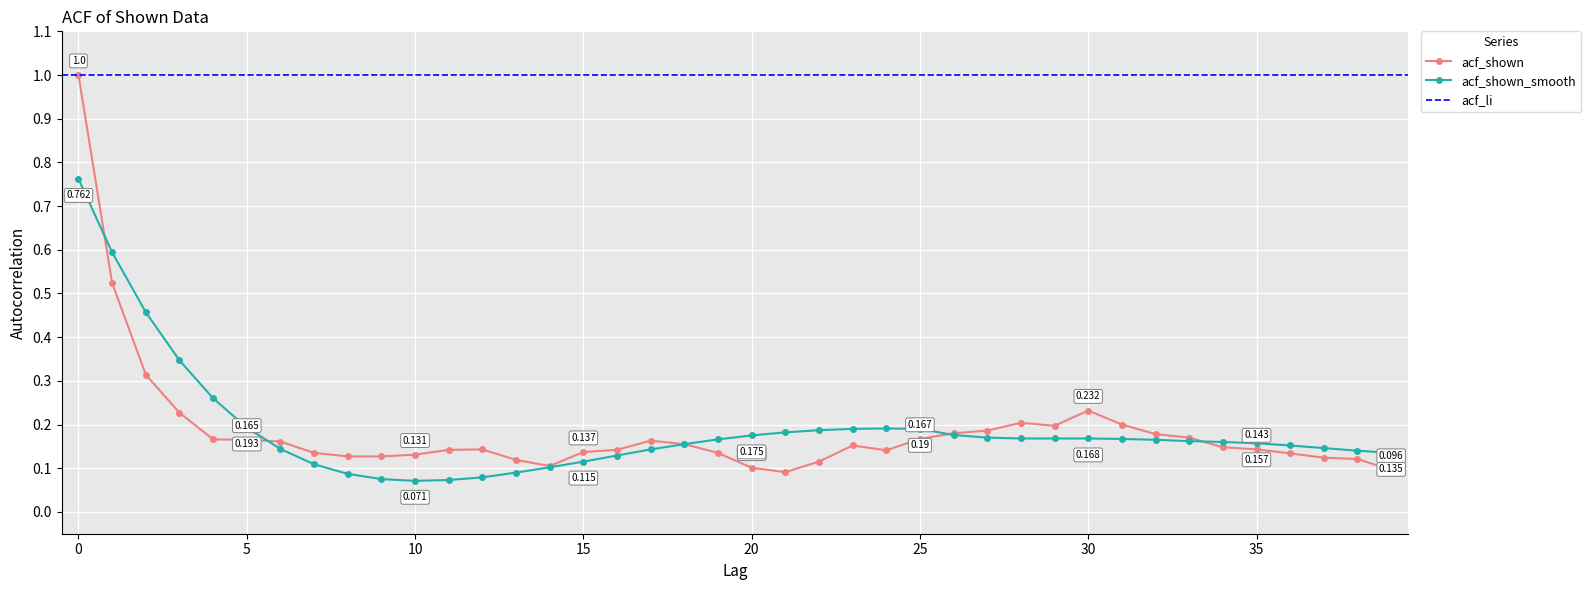

The acf_shown series shows 0.2 at 24. True or false?

False